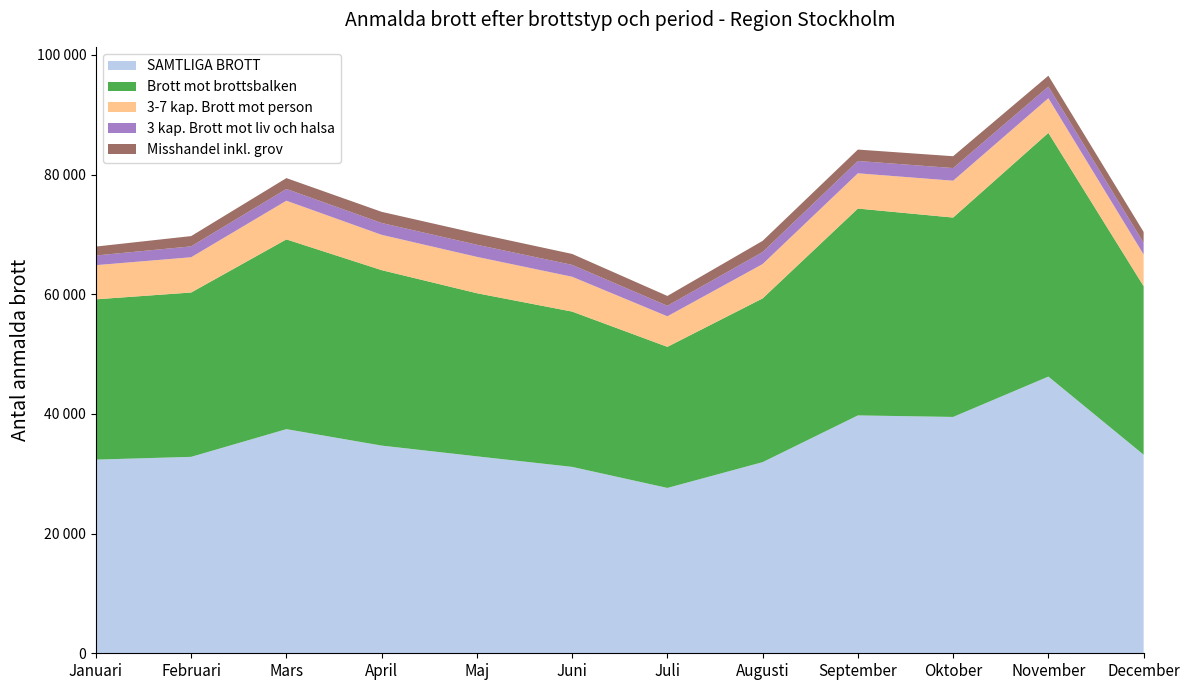

Reading right to left, what are all the values shown in this chart?

SAMTLIGA BROTT: December=33186	November=46244	Oktober=39500	September=39754	Augusti=31942	Juli=27634	Juni=31152	Maj=32914	April=34711	Mars=37460	Februari=32829	Januari=32367
Brott mot brottsbalken: December=28166	November=40725	Oktober=33318	September=34569	Augusti=27364	Juli=23578	Juni=25952	Maj=27260	April=29319	Mars=31709	Februari=27463	Januari=26787
3-7 kap. Brott mot person: December=5298	November=5799	Oktober=6162	September=5893	Augusti=5745	Juli=5105	Juni=5822	Maj=6076	April=5901	Mars=6466	Februari=5895	Januari=5712
3 kap. Brott mot liv och halsa: December=1950	November=1941	Oktober=2112	September=2060	Augusti=2009	Juli=1757	Juni=1985	Maj=2026	April=1981	Mars=1966	Februari=1819	Januari=1613
Misshandel inkl. grov: December=1815	November=1816	Oktober=1978	September=1905	Augusti=1865	Juli=1643	Juni=1829	Maj=1888	April=1863	Mars=1812	Februari=1716	Januari=1492